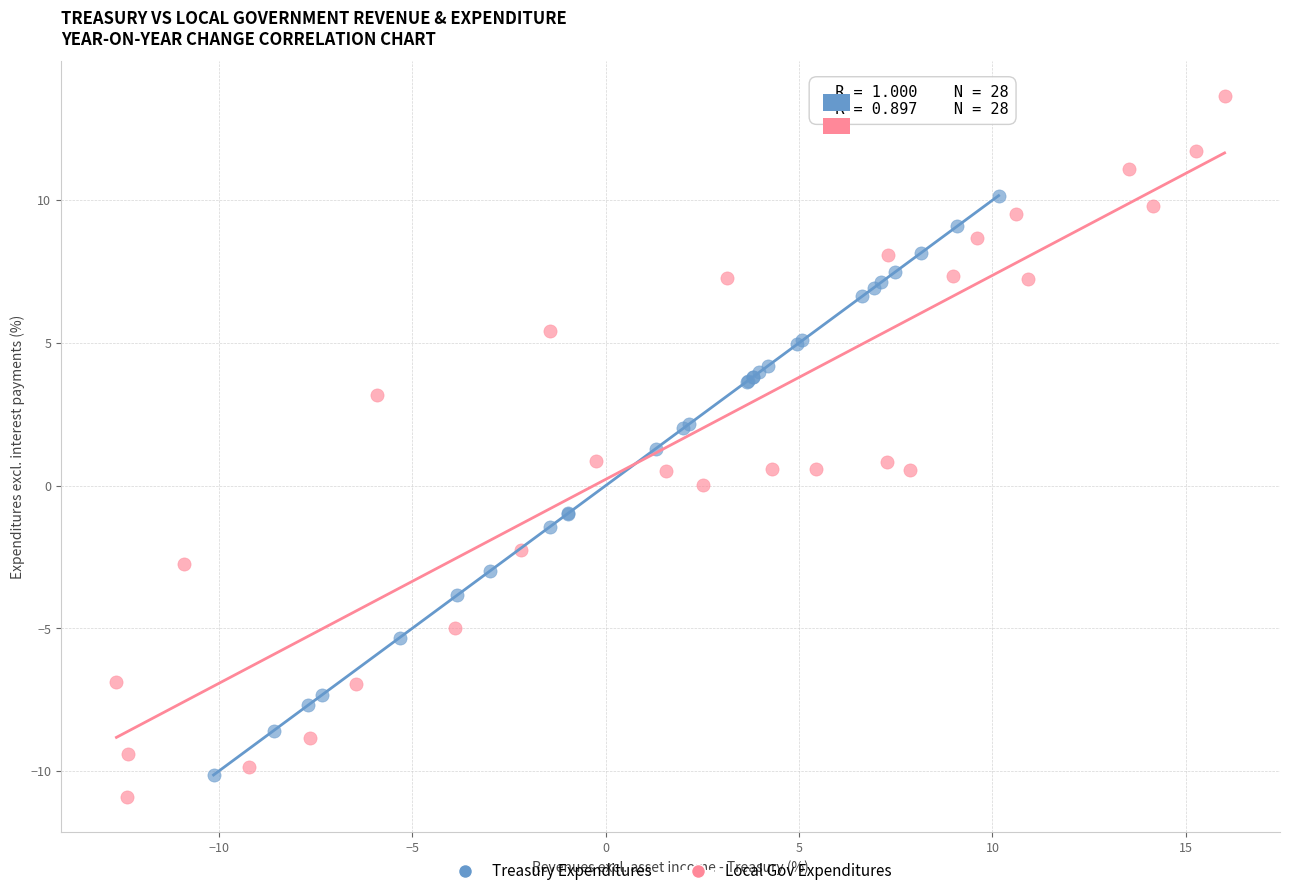

Which series contains the highest Y value?

Local Gov Expenditures